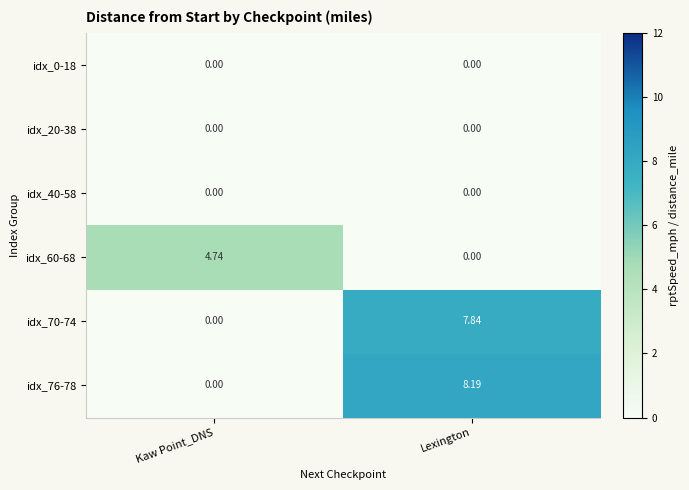

Which category has the highest value across all series?

Lexington